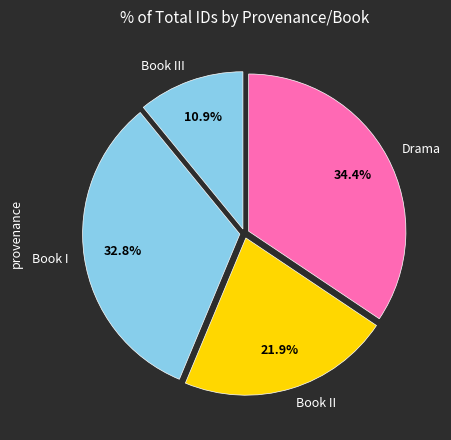

To the nearest percent, what is the average slice percentage?

25%